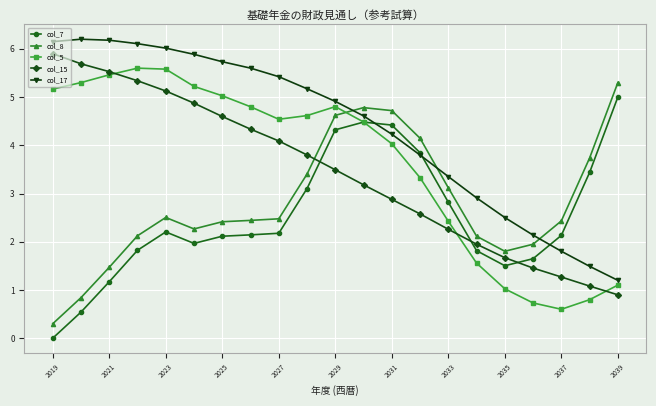

True or false: col_8 has more than 1 interior local peaks.

True